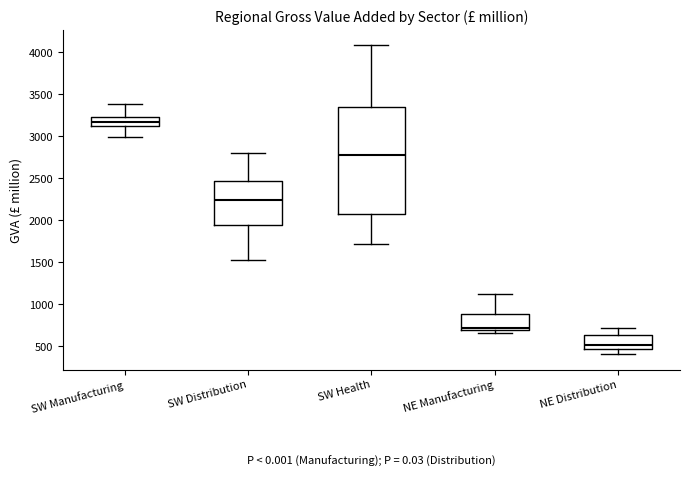

Which box has the lowest median line?

NE Distribution